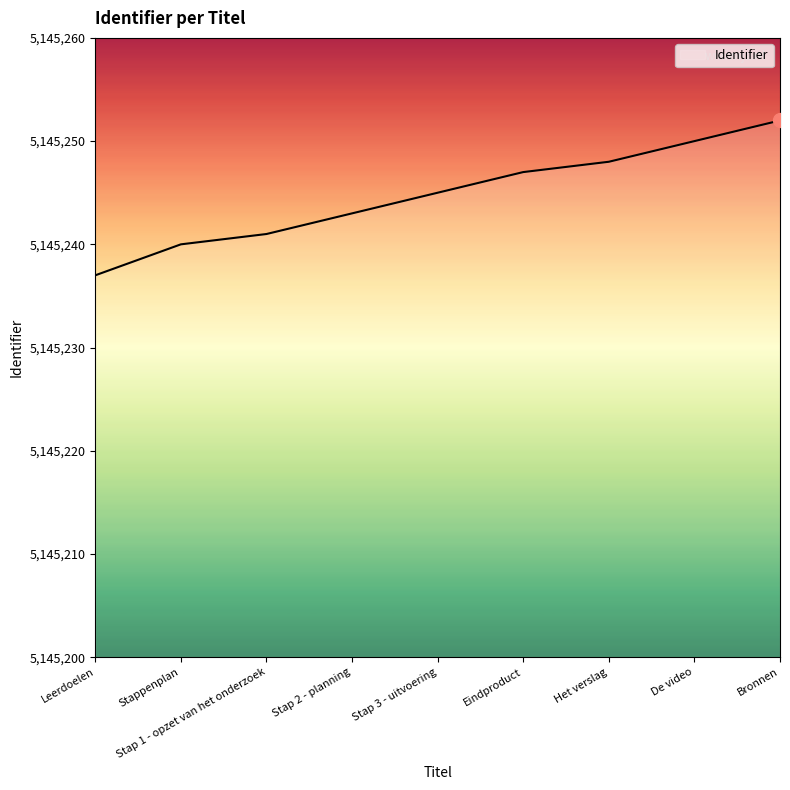

Rank the categories by value from lowest to highest.

Leerdoelen, Stappenplan, Stap 1 - opzet van het onderzoek, Stap 2 - planning, Stap 3 - uitvoering, Eindproduct, Het verslag, De video, Bronnen